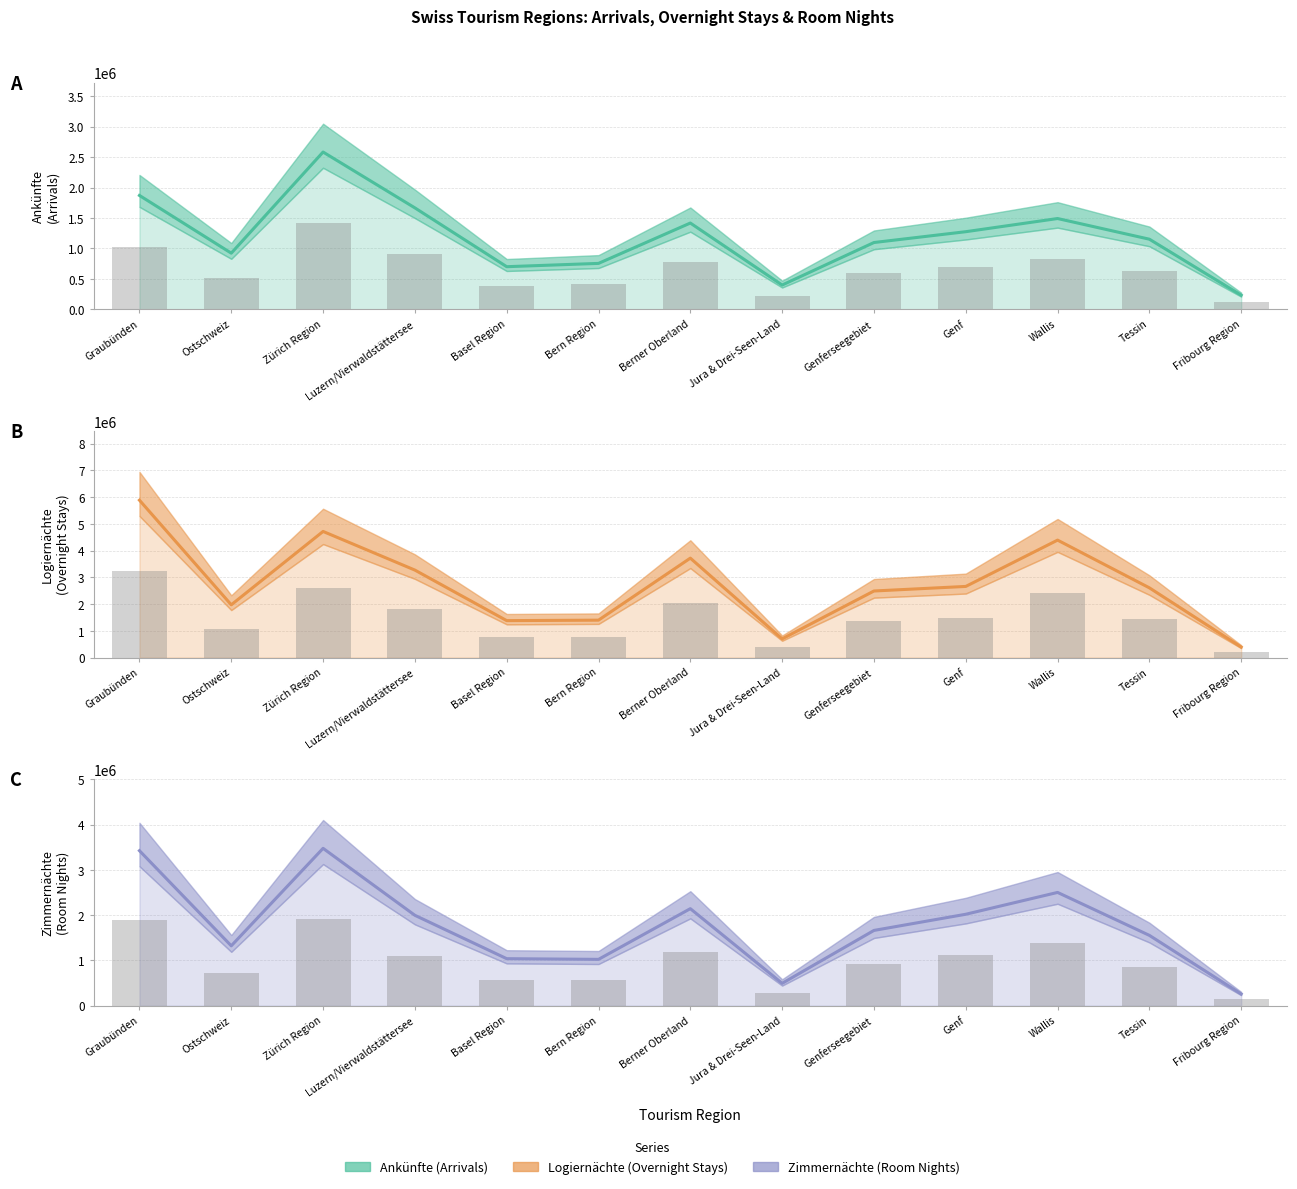

Is the value of Ankünfte at Genf greater than the value of Logiernächte at Tessin?

No